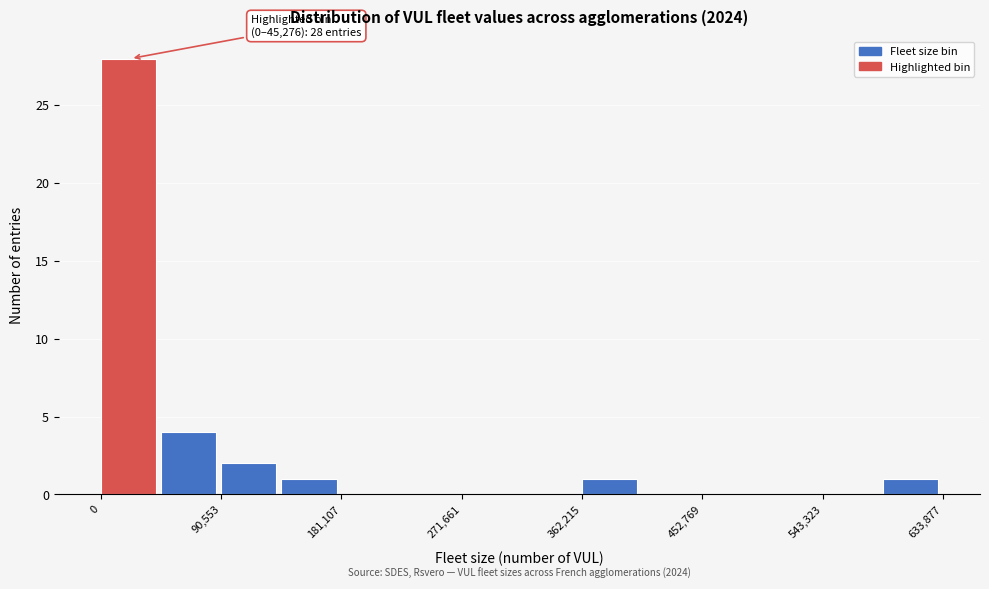

Which range on the x-axis has the tallest bar?

0 to 50000